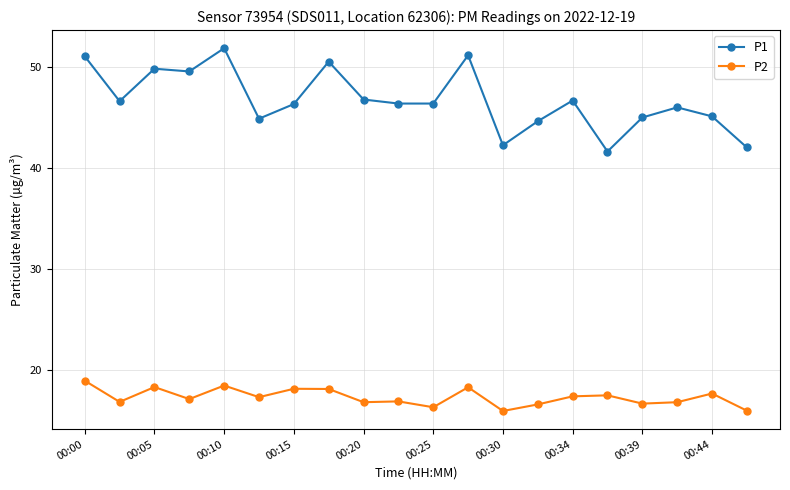

Rank the series by their maximum value, from lowest to highest.

P2, P1